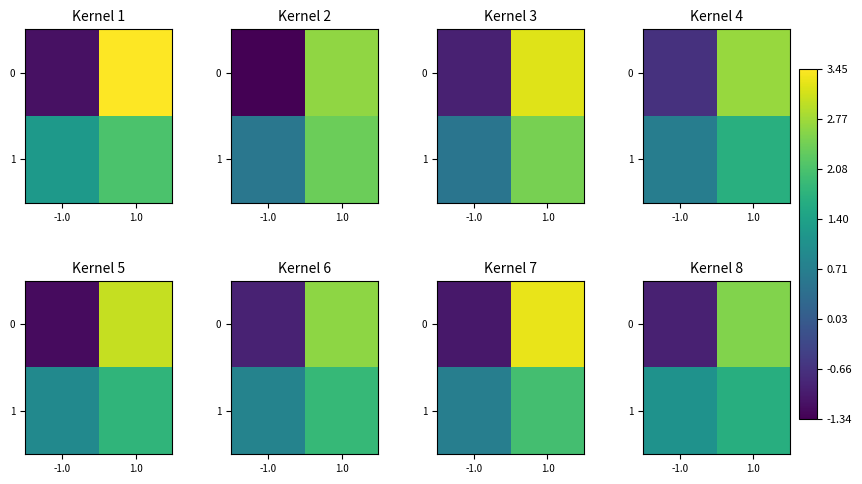

Which series has the largest total across all categories?

1